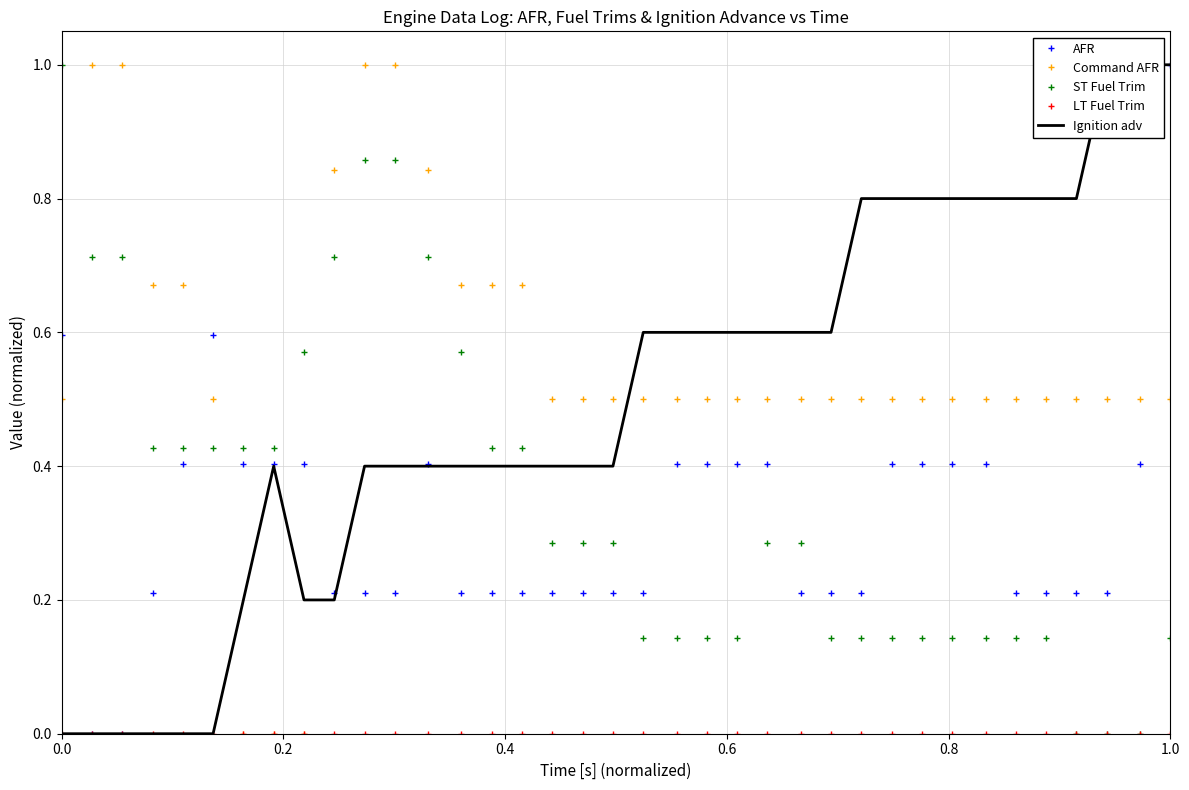

True or false: AFR has more than 2 points higher than both neighbors.

False